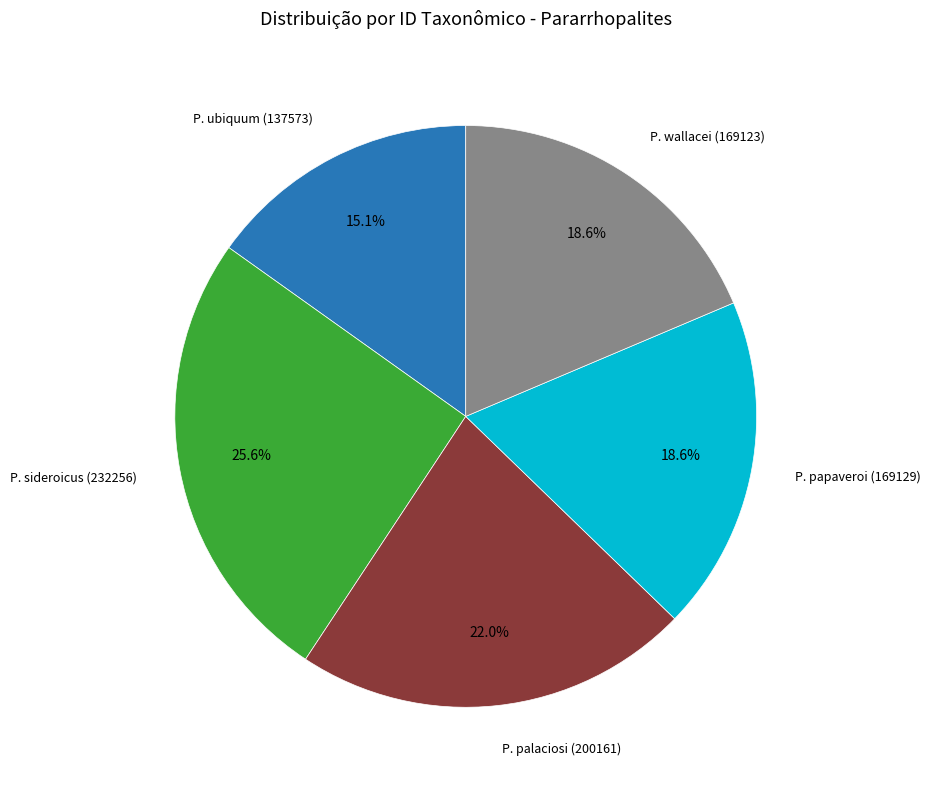

Is there a majority slice in this chart?

No